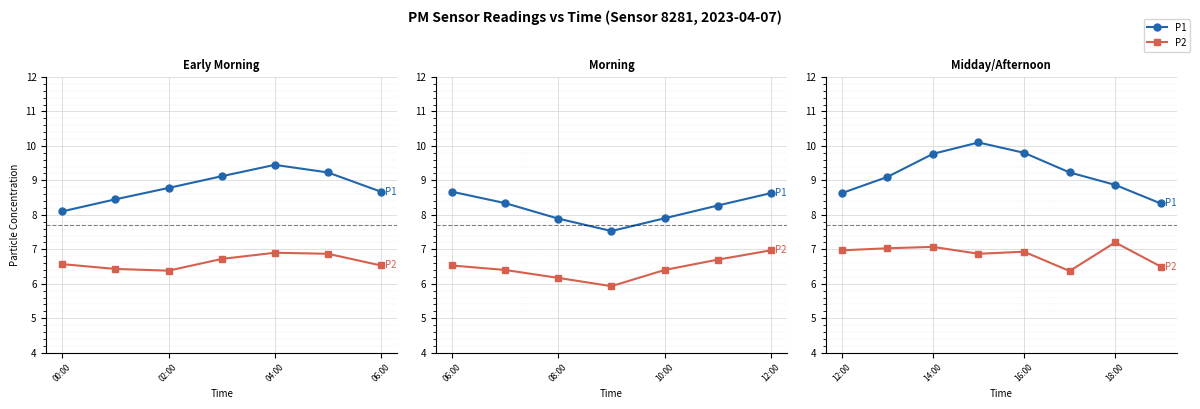

How many interior local valleys does the P2 series have?

2